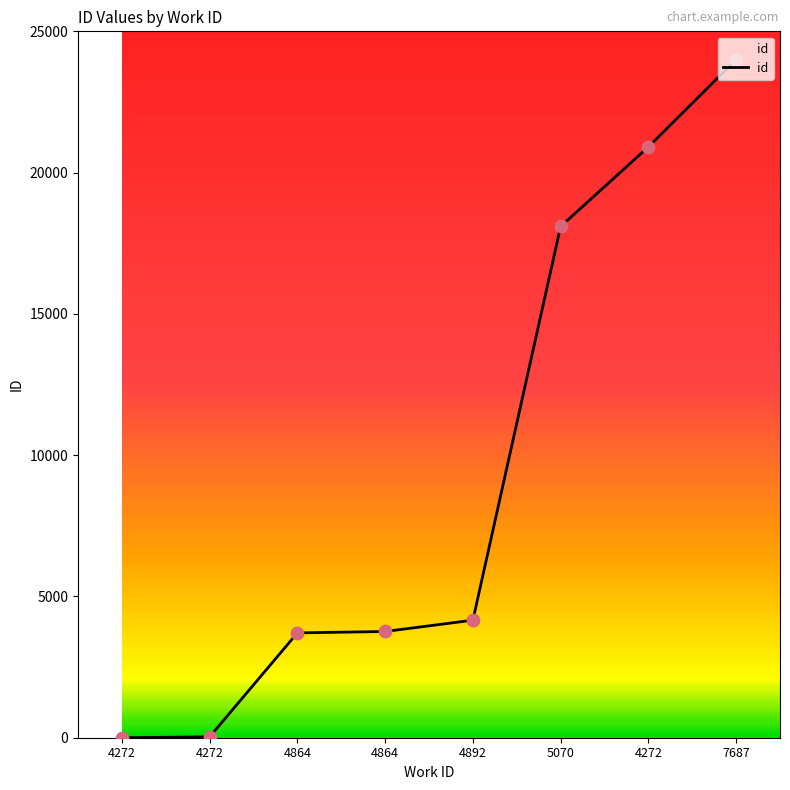

Between 4272 and 5070, which is larger?

5070